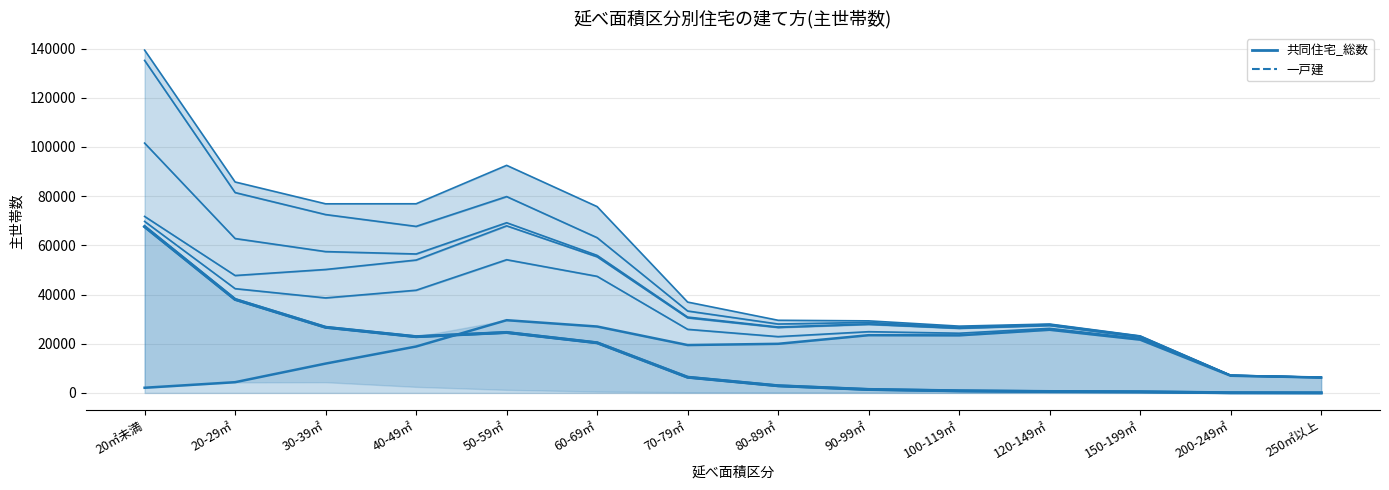

What is the greatest value displayed?

67612